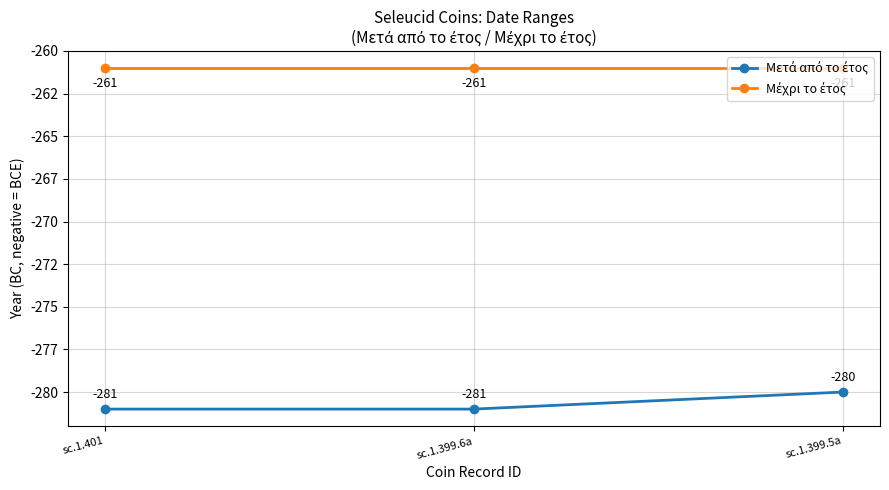

What position from the right is sc.1.399.5a?

1